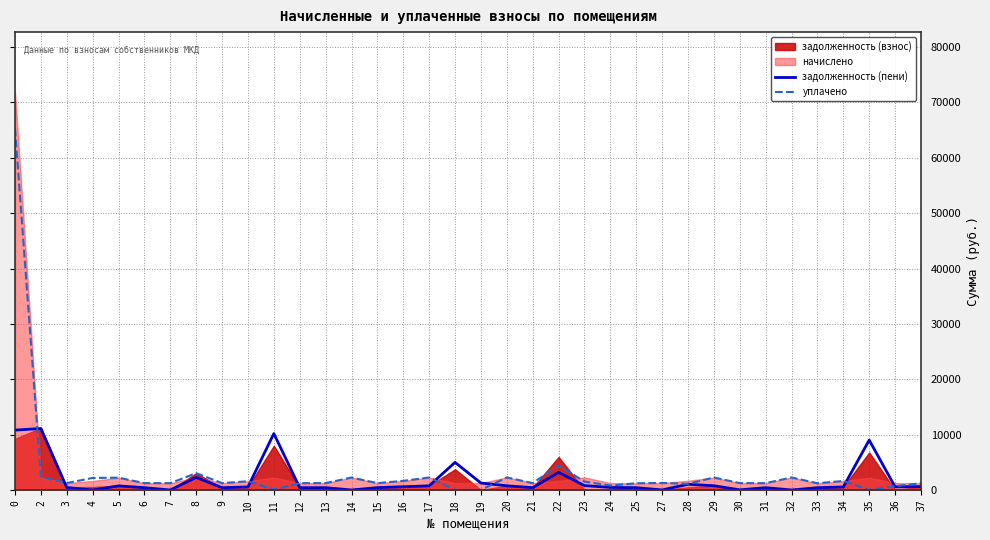

Which series has the largest total across all categories?

уплачено